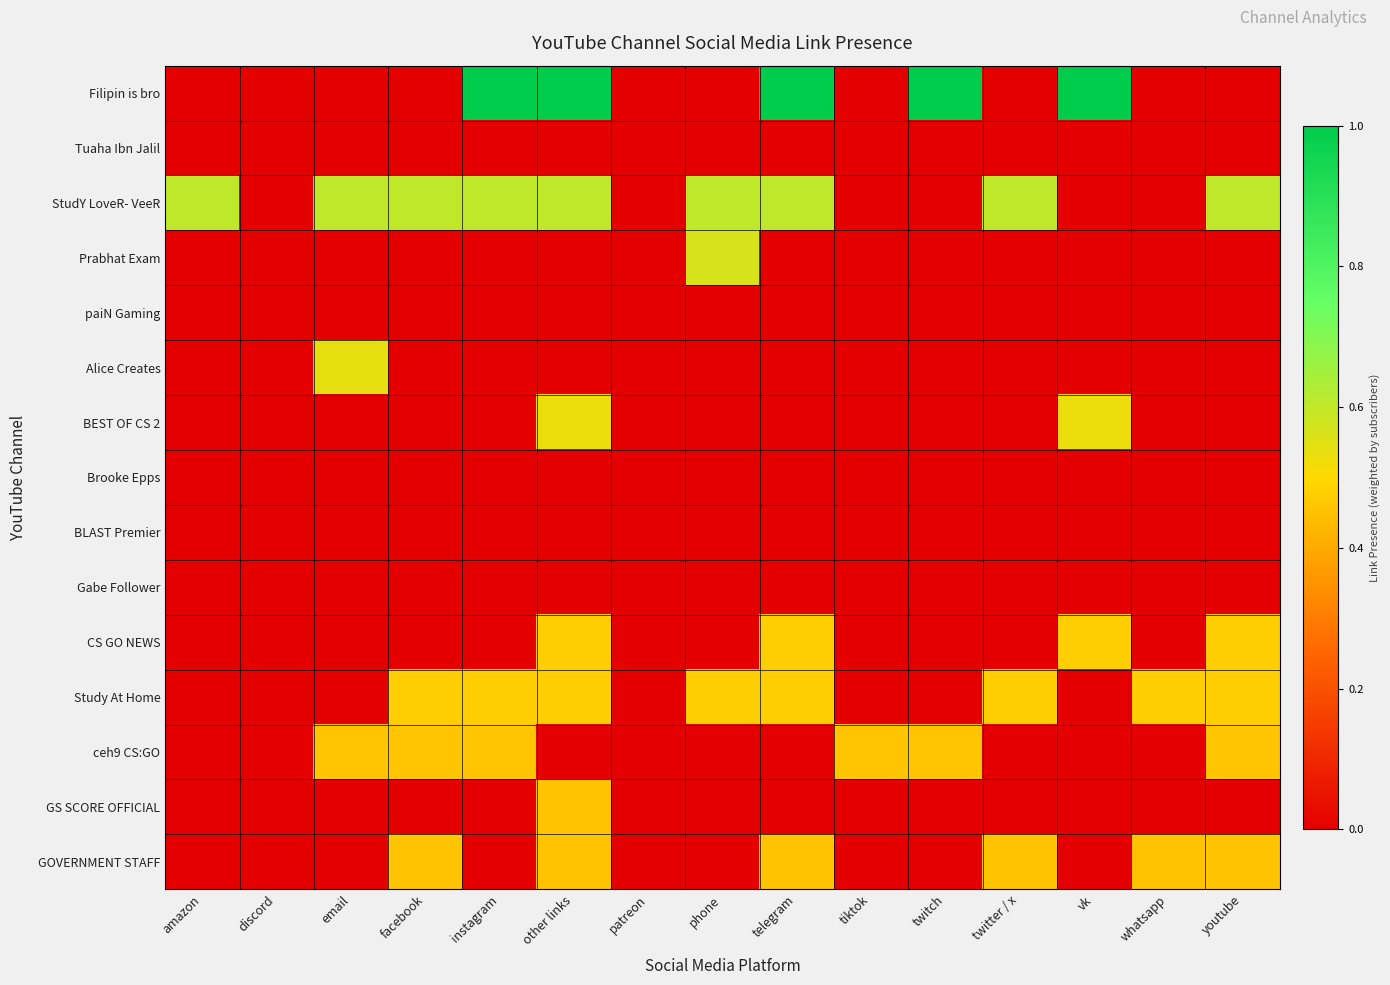

Between tiktok and discord, which is larger?

tiktok